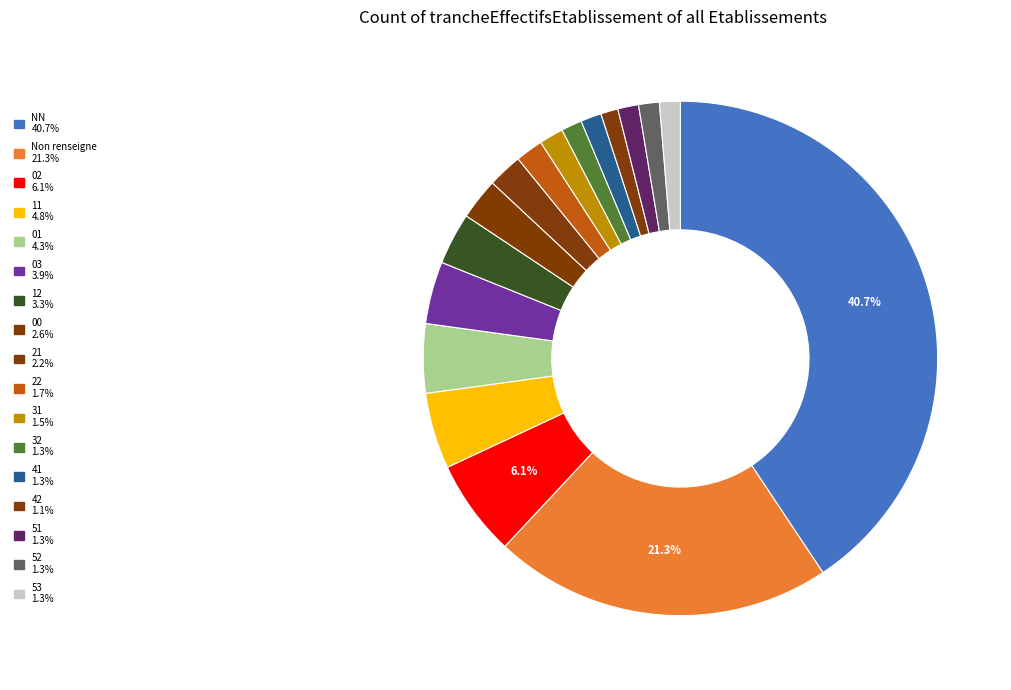

Count the number of slices in the pie.

17